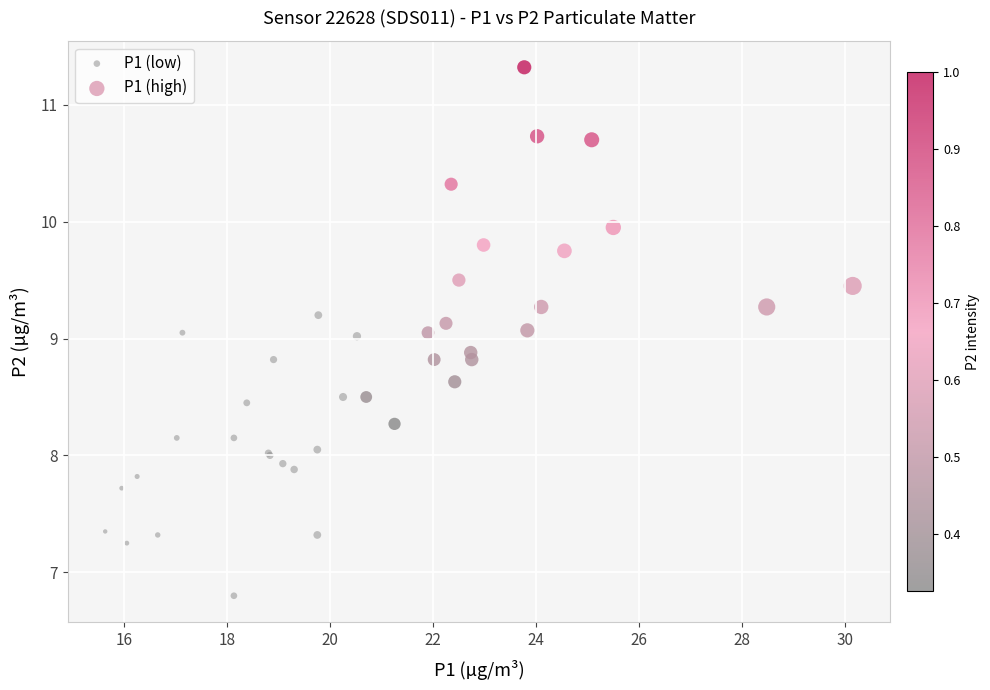

Which series contains the lowest Y value?

P1 (low)